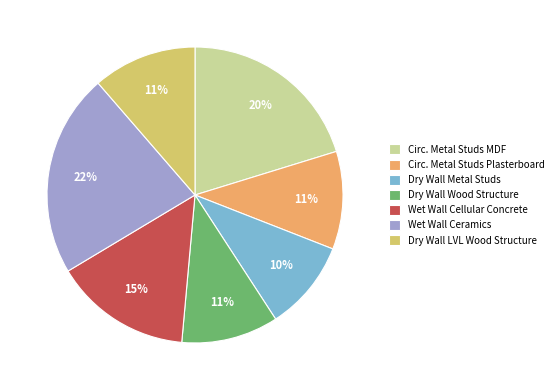

True or false: Wet Wall Cellular Concrete accounts for 8% of the total.

False